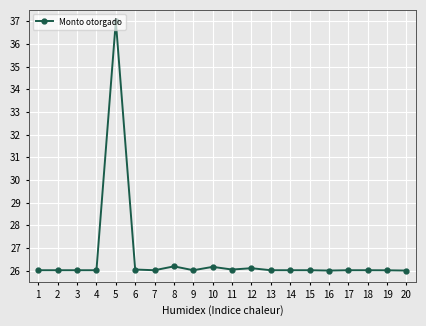

What is the difference between the second highest and minimum values?

0.2